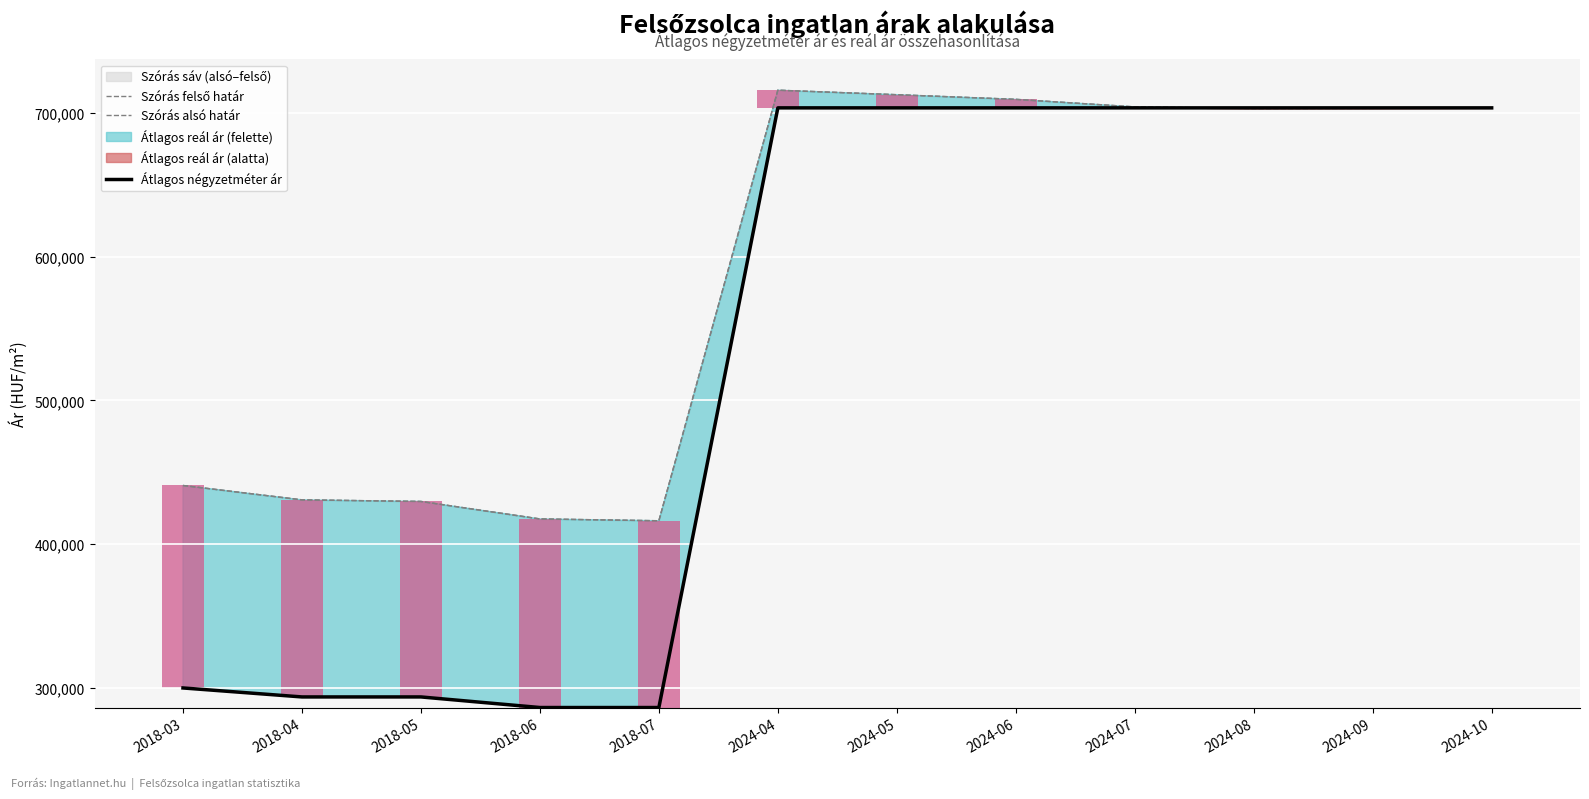

What is the difference between the maximum and second lowest values in the Szórás felső határ series?

298466